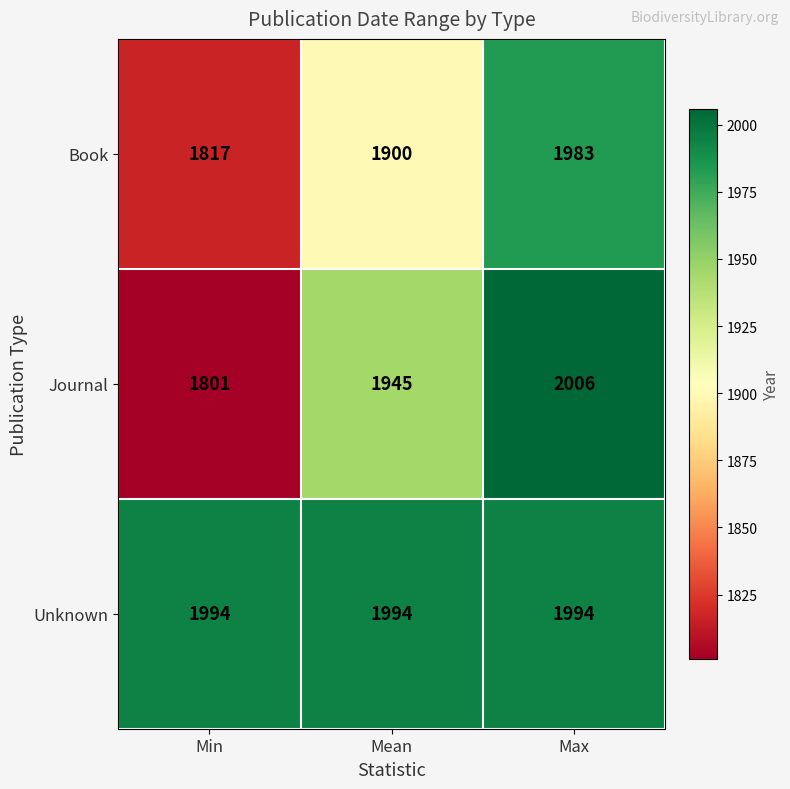

What is the total value across all series at Min?

5612